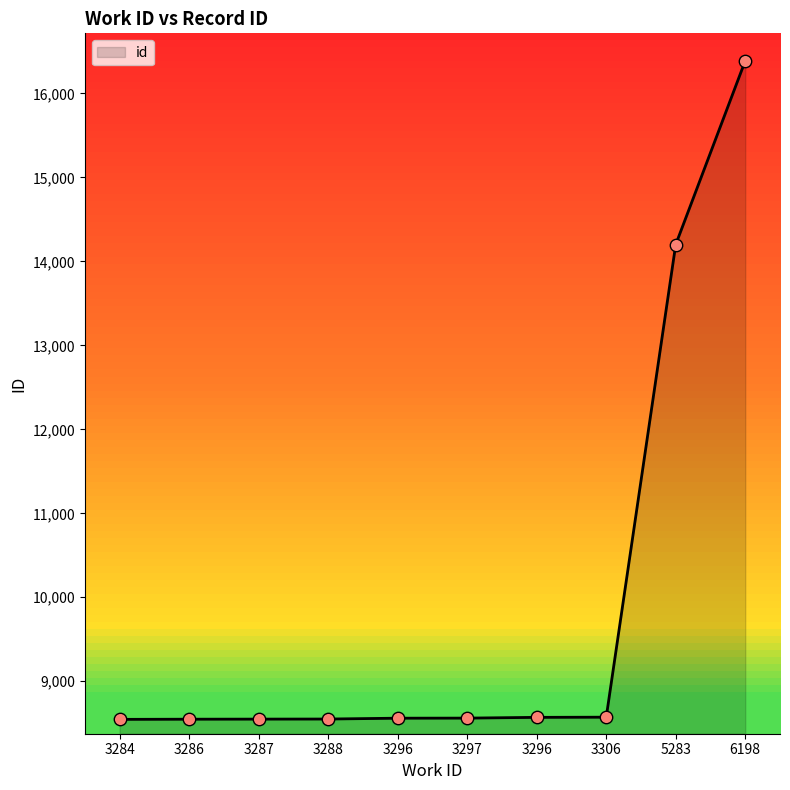

What is the change in value from 3288 to 6198?

+7838